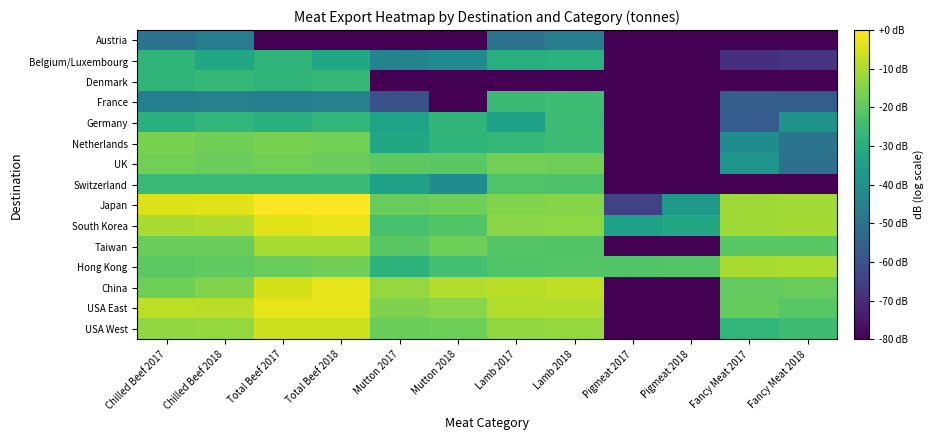

Reading left to right, transcribe all the data shown in this chart.

Austria: Chilled Beef 2017=-49.4	Chilled Beef 2018=-46.4	Total Beef 2017=-113.3	Total Beef 2018=-113.3	Mutton 2017=-113.3	Mutton 2018=-113.3	Lamb 2017=-49.4	Lamb 2018=-46.4	Pigmeat 2017=-113.3	Pigmeat 2018=-113.3	Fancy Meat 2017=-113.3	Fancy Meat 2018=-113.3
Belgium/Luxembourg: Chilled Beef 2017=-27.6	Chilled Beef 2018=-32.1	Total Beef 2017=-27.6	Total Beef 2018=-32.1	Mutton 2017=-44.0	Mutton 2018=-41.4	Lamb 2017=-29.9	Lamb 2018=-28.8	Pigmeat 2017=-113.3	Pigmeat 2018=-113.3	Fancy Meat 2017=-68.8	Fancy Meat 2018=-67.6
Denmark: Chilled Beef 2017=-27.5	Chilled Beef 2018=-26.7	Total Beef 2017=-27.5	Total Beef 2018=-26.7	Mutton 2017=-113.3	Mutton 2018=-113.3	Lamb 2017=-113.3	Lamb 2018=-113.3	Pigmeat 2017=-113.3	Pigmeat 2018=-113.3	Fancy Meat 2017=-113.3	Fancy Meat 2018=-113.3
France: Chilled Beef 2017=-45.4	Chilled Beef 2018=-45.0	Total Beef 2017=-45.4	Total Beef 2018=-45.0	Mutton 2017=-60.3	Mutton 2018=-113.3	Lamb 2017=-25.4	Lamb 2018=-25.0	Pigmeat 2017=-113.3	Pigmeat 2018=-113.3	Fancy Meat 2017=-55.7	Fancy Meat 2018=-56.4
Germany: Chilled Beef 2017=-29.2	Chilled Beef 2018=-27.0	Total Beef 2017=-29.2	Total Beef 2018=-27.0	Mutton 2017=-33.7	Mutton 2018=-27.5	Lamb 2017=-34.6	Lamb 2018=-25.2	Pigmeat 2017=-113.3	Pigmeat 2018=-113.3	Fancy Meat 2017=-56.8	Fancy Meat 2018=-39.3
Netherlands: Chilled Beef 2017=-16.2	Chilled Beef 2018=-17.5	Total Beef 2017=-15.9	Total Beef 2018=-16.9	Mutton 2017=-32.5	Mutton 2018=-27.7	Lamb 2017=-26.8	Lamb 2018=-24.8	Pigmeat 2017=-113.3	Pigmeat 2018=-113.3	Fancy Meat 2017=-41.1	Fancy Meat 2018=-49.3
UK: Chilled Beef 2017=-17.1	Chilled Beef 2018=-18.4	Total Beef 2017=-17.1	Total Beef 2018=-18.4	Mutton 2017=-20.0	Mutton 2018=-20.4	Lamb 2017=-16.9	Lamb 2018=-17.3	Pigmeat 2017=-113.3	Pigmeat 2018=-113.3	Fancy Meat 2017=-37.9	Fancy Meat 2018=-50.3
Switzerland: Chilled Beef 2017=-26.0	Chilled Beef 2018=-25.9	Total Beef 2017=-26.0	Total Beef 2018=-25.9	Mutton 2017=-34.2	Mutton 2018=-41.1	Lamb 2017=-22.2	Lamb 2018=-22.5	Pigmeat 2017=-113.3	Pigmeat 2018=-113.3	Fancy Meat 2017=-113.3	Fancy Meat 2018=-113.3
Japan: Chilled Beef 2017=-4.4	Chilled Beef 2018=-3.9	Total Beef 2017=-0.3	Total Beef 2018=0.0	Mutton 2017=-18.7	Mutton 2018=-17.8	Lamb 2017=-15.3	Lamb 2018=-14.5	Pigmeat 2017=-64.7	Pigmeat 2018=-36.7	Fancy Meat 2017=-11.4	Fancy Meat 2018=-11.0
South Korea: Chilled Beef 2017=-10.0	Chilled Beef 2018=-9.4	Total Beef 2017=-3.5	Total Beef 2018=-2.9	Mutton 2017=-23.3	Mutton 2018=-21.8	Lamb 2017=-13.9	Lamb 2018=-13.7	Pigmeat 2017=-34.2	Pigmeat 2018=-32.5	Fancy Meat 2017=-11.4	Fancy Meat 2018=-10.7
Taiwan: Chilled Beef 2017=-18.3	Chilled Beef 2018=-18.2	Total Beef 2017=-10.3	Total Beef 2018=-10.5	Mutton 2017=-20.5	Mutton 2018=-17.5	Lamb 2017=-21.5	Lamb 2018=-21.7	Pigmeat 2017=-113.3	Pigmeat 2018=-113.3	Fancy Meat 2017=-20.4	Fancy Meat 2018=-20.5
Hong Kong: Chilled Beef 2017=-20.1	Chilled Beef 2018=-19.6	Total Beef 2017=-18.4	Total Beef 2018=-17.2	Mutton 2017=-28.4	Mutton 2018=-24.0	Lamb 2017=-21.8	Lamb 2018=-21.4	Pigmeat 2017=-21.8	Pigmeat 2018=-21.3	Fancy Meat 2017=-10.2	Fancy Meat 2018=-9.7
China: Chilled Beef 2017=-17.6	Chilled Beef 2018=-15.1	Total Beef 2017=-5.0	Total Beef 2018=-3.1	Mutton 2017=-12.6	Mutton 2018=-9.2	Lamb 2017=-8.2	Lamb 2018=-7.5	Pigmeat 2017=-113.3	Pigmeat 2018=-113.3	Fancy Meat 2017=-19.1	Fancy Meat 2018=-18.6
USA East: Chilled Beef 2017=-7.9	Chilled Beef 2018=-8.2	Total Beef 2017=-2.9	Total Beef 2018=-3.0	Mutton 2017=-15.4	Mutton 2018=-14.4	Lamb 2017=-9.3	Lamb 2018=-9.2	Pigmeat 2017=-113.3	Pigmeat 2018=-113.3	Fancy Meat 2017=-18.8	Fancy Meat 2018=-20.7
USA West: Chilled Beef 2017=-13.1	Chilled Beef 2018=-12.8	Total Beef 2017=-6.1	Total Beef 2018=-6.0	Mutton 2017=-17.9	Mutton 2018=-17.6	Lamb 2017=-13.1	Lamb 2018=-12.6	Pigmeat 2017=-113.3	Pigmeat 2018=-113.3	Fancy Meat 2017=-27.2	Fancy Meat 2018=-24.9